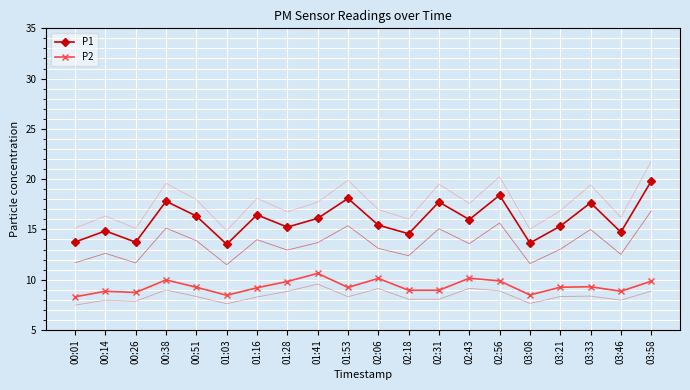

What is the total value across all series at 02:31?

69.3